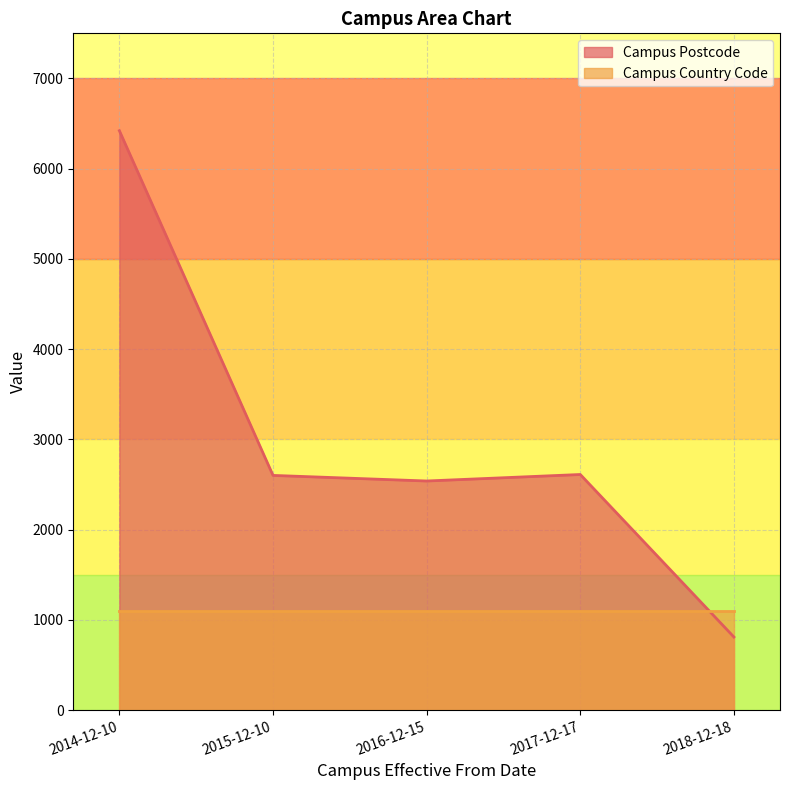

List the labels in order of value, largest first.

2014-12-10, 2017-12-17, 2015-12-10, 2016-12-15, 2018-12-18